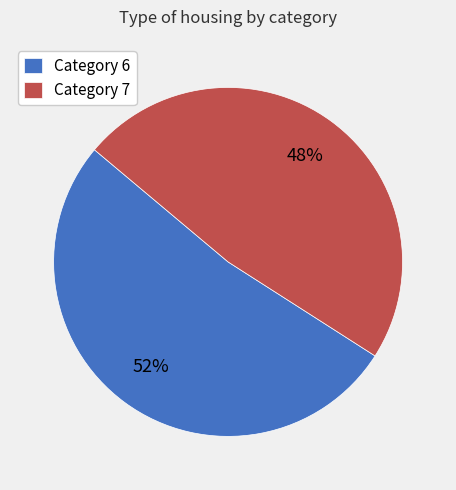

Does any single category account for the majority?

Yes